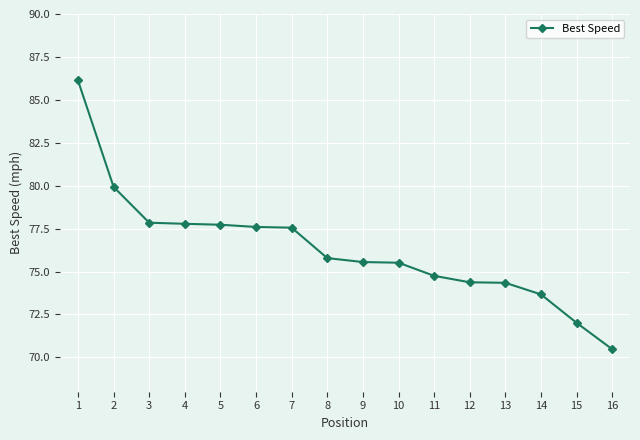

At which category does the chart reach its minimum across all series?

16